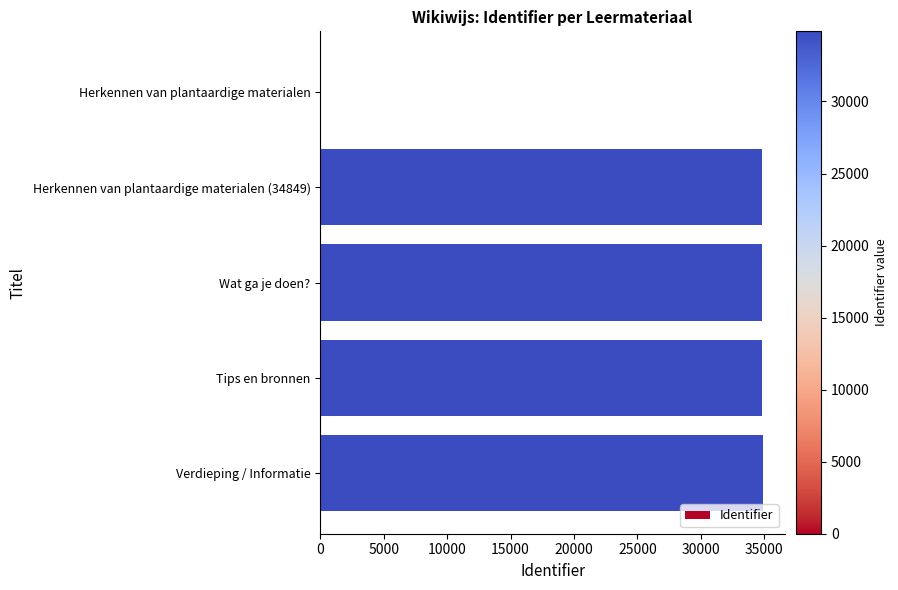

Where is the data nearest to the value 17435?

Herkennen van plantaardige materialen (34849)